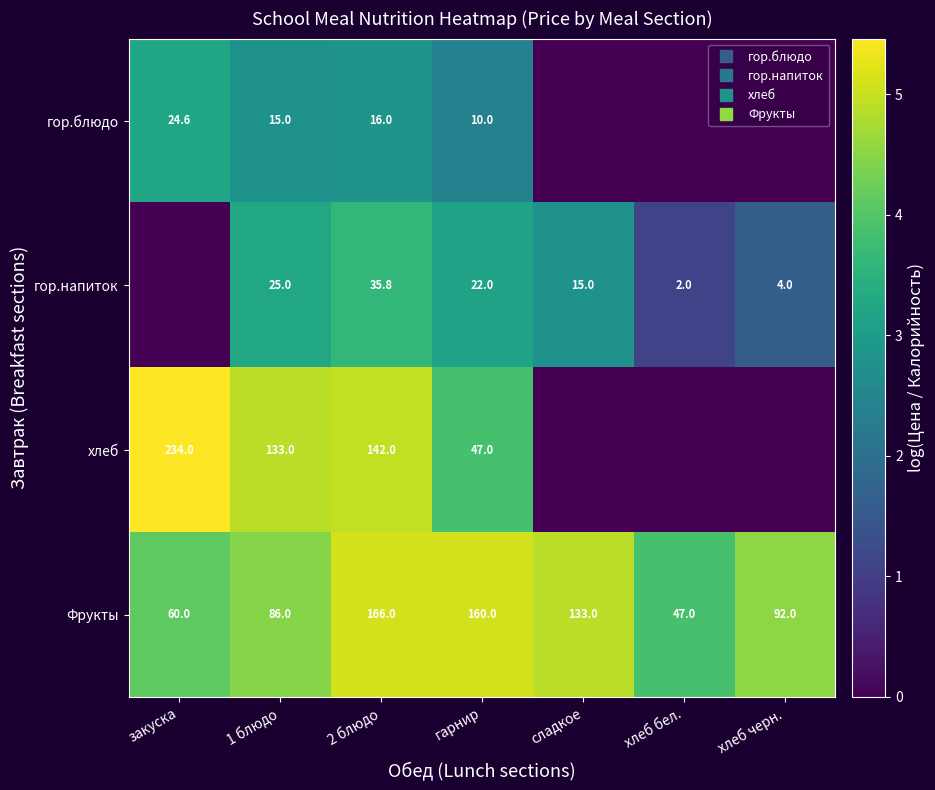

What is the average value of the Фрукты series?

4.6